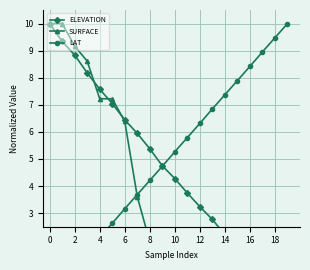

What is the value of the LAT point at the 14th from the left?

6.8